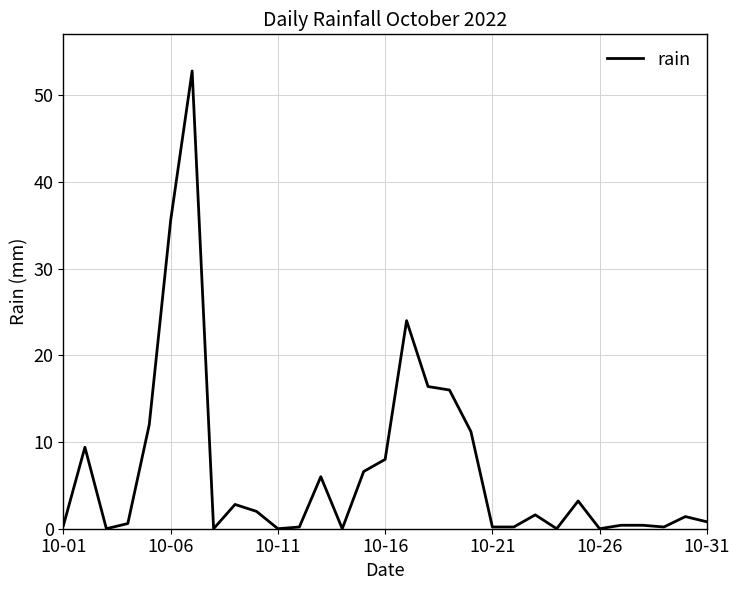

Reading left to right, list all the values displayed in this chart.

0.4	9.4	0.0	0.6	12.0	35.6	52.8	0.0	2.8	2.0	0.0	0.2	6.0	0.0	6.6	8.0	24.0	16.4	16.0	11.2	0.2	0.2	1.6	0.0	3.2	0.0	0.4	0.4	0.2	1.4	0.8